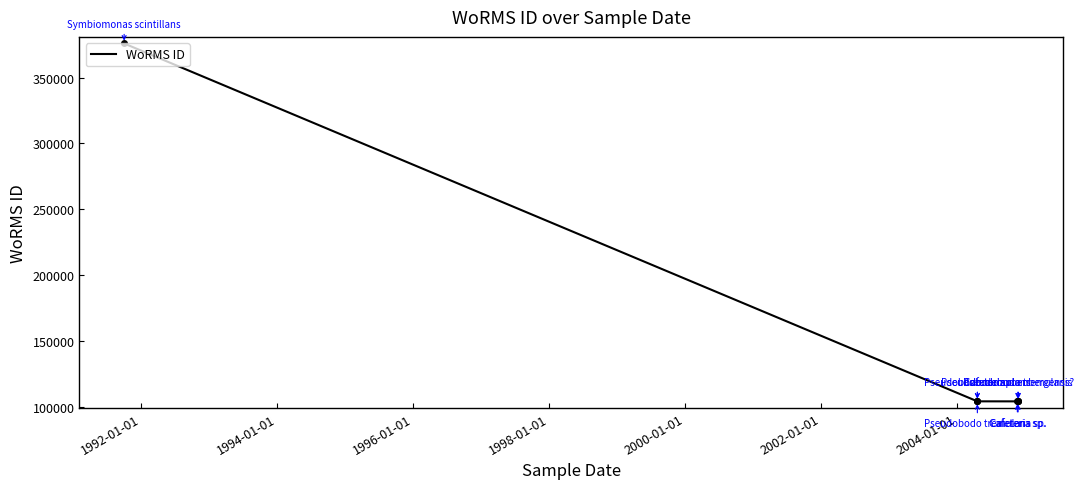

How many lines are shown in the chart?

1